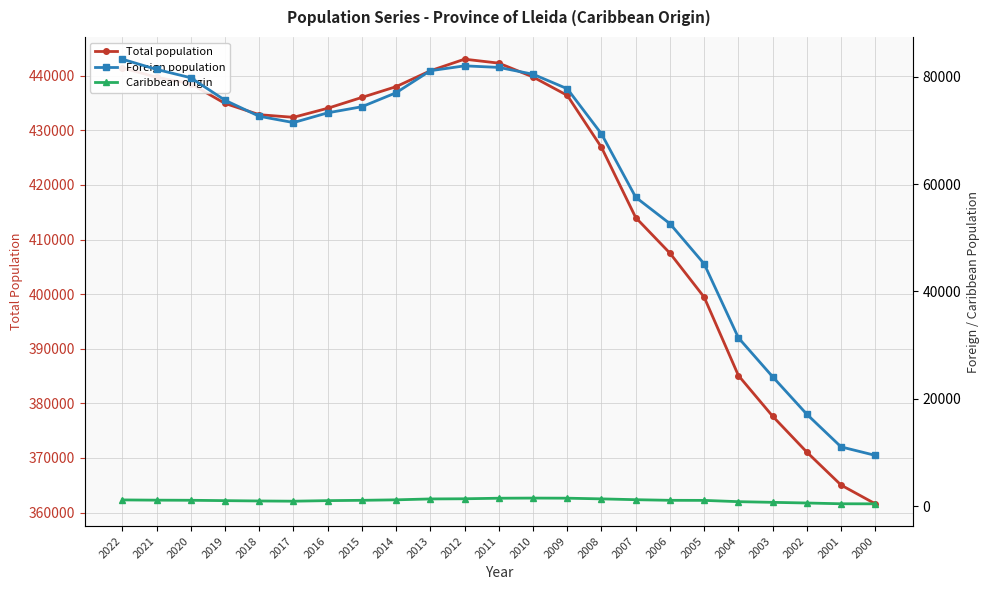

Rank the series by their maximum value, from lowest to highest.

Caribbean origin, Foreign population, Total population